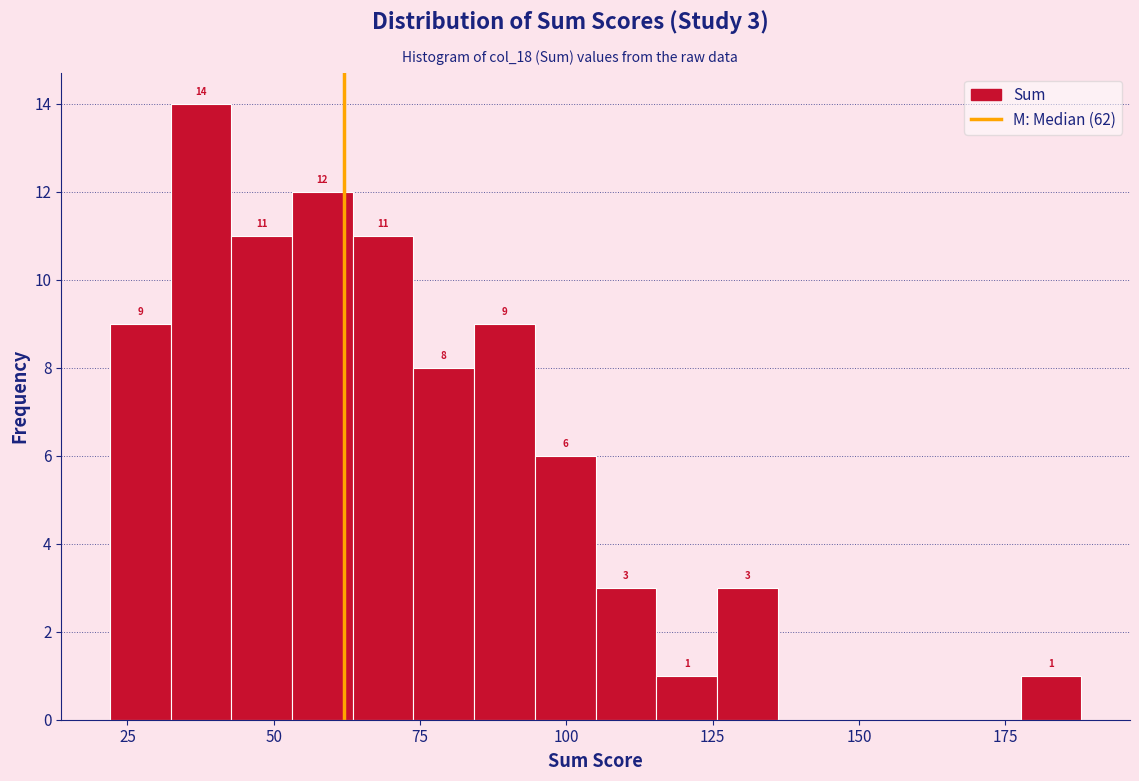

Around what value on the x-axis is the tallest bar? Give the approximate position of its centre, as read against the axis.

40